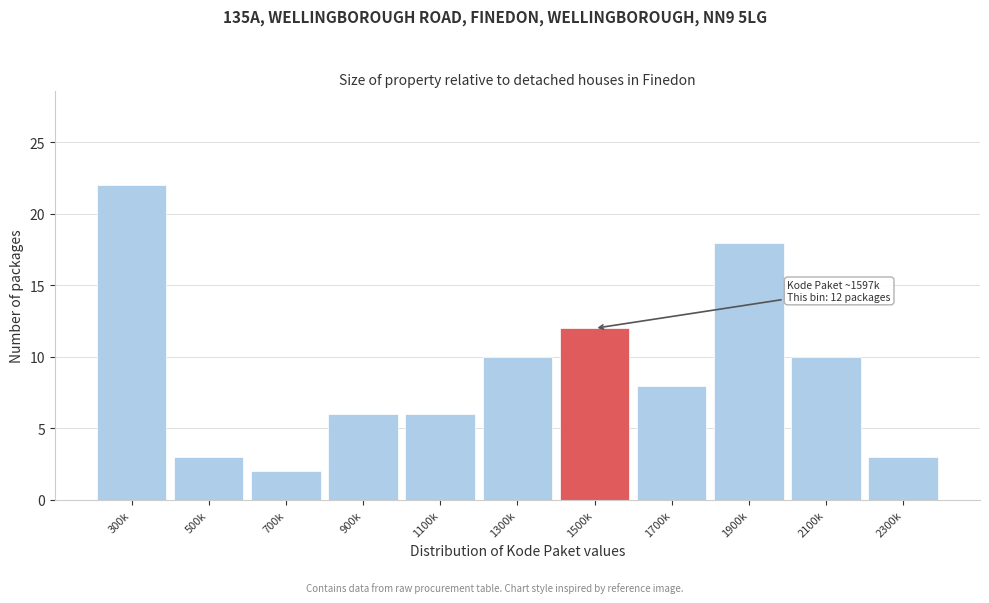

Reading left to right, what are all the values shown in this chart?

300k=22	500k=3	700k=2	900k=6	1100k=6	1300k=10	1500k=12	1700k=8	1900k=18	2100k=10	2300k=3